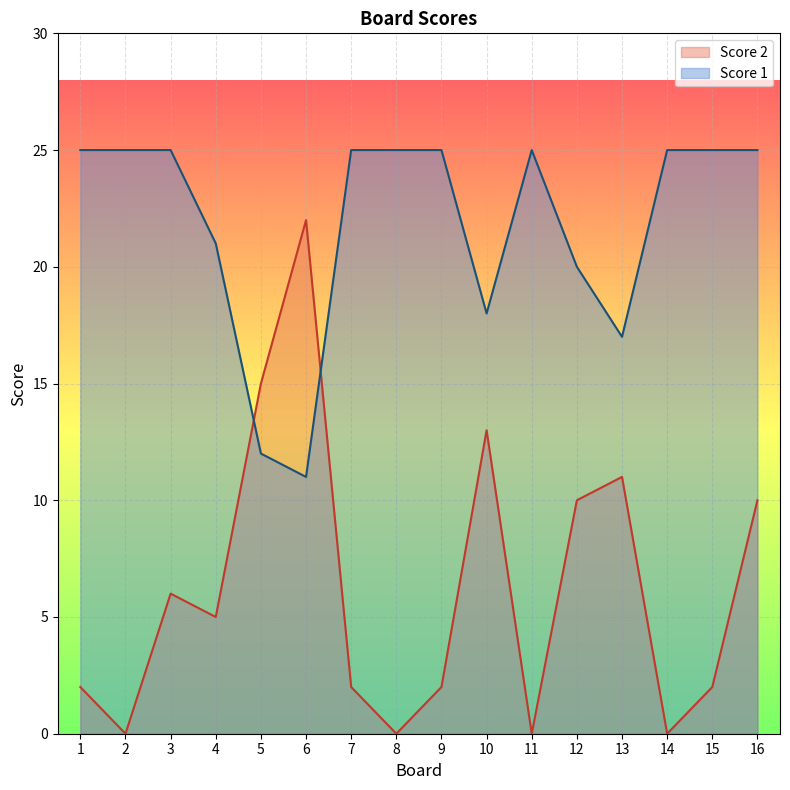

What is the sum of all Score 2 values?

100